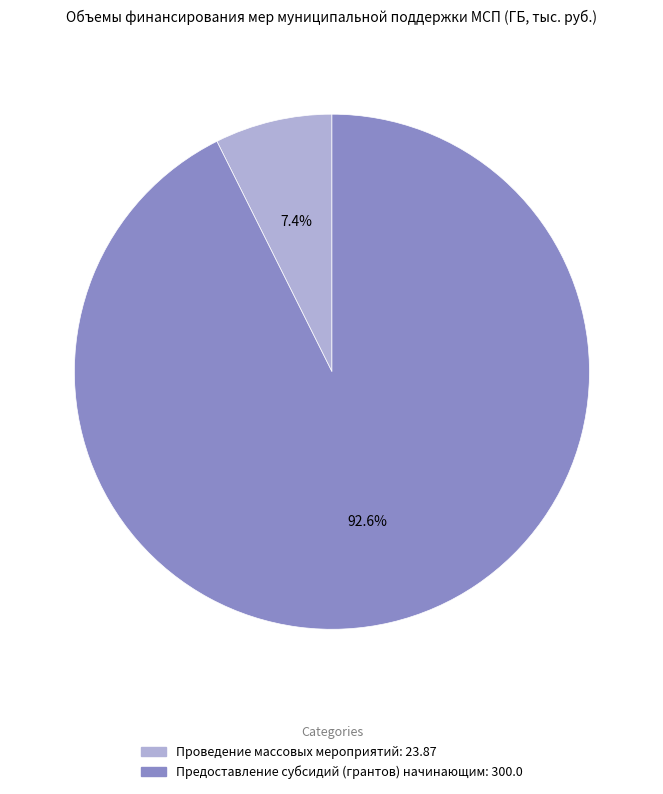

Rank the categories by value from lowest to highest.

Проведение массовых мероприятий, Предоставление субсидий (грантов) начинающим